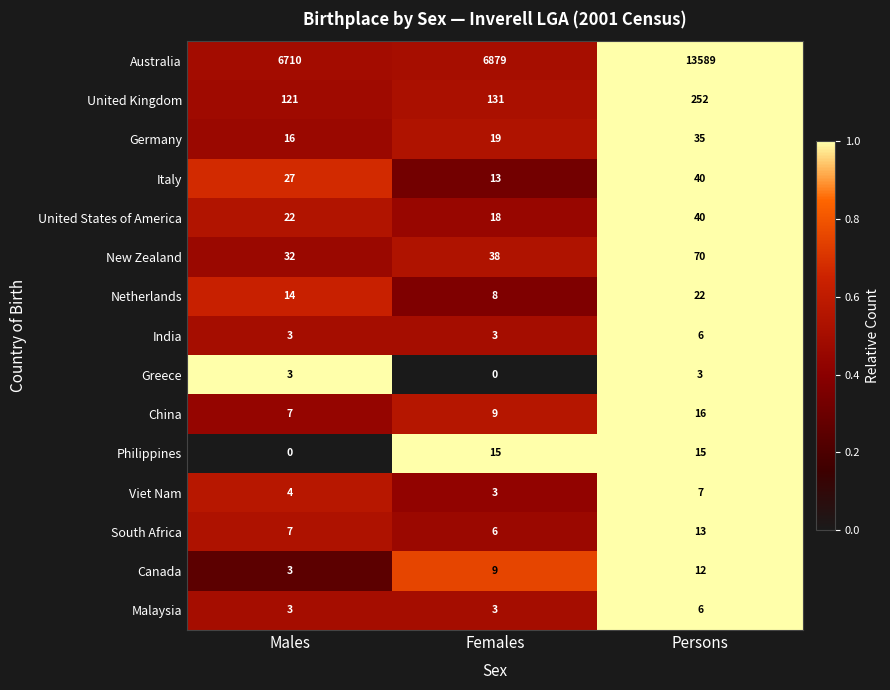

Read the Italy value at Persons.

40